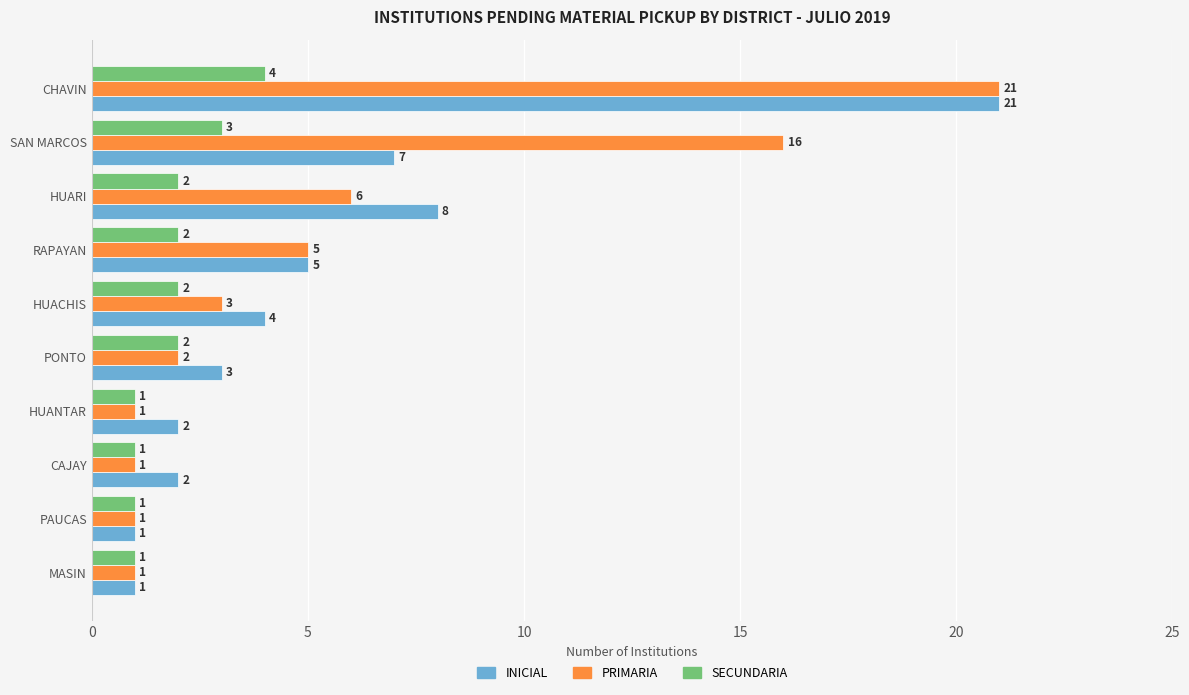

What is the average value of the SECUNDARIA series?

2